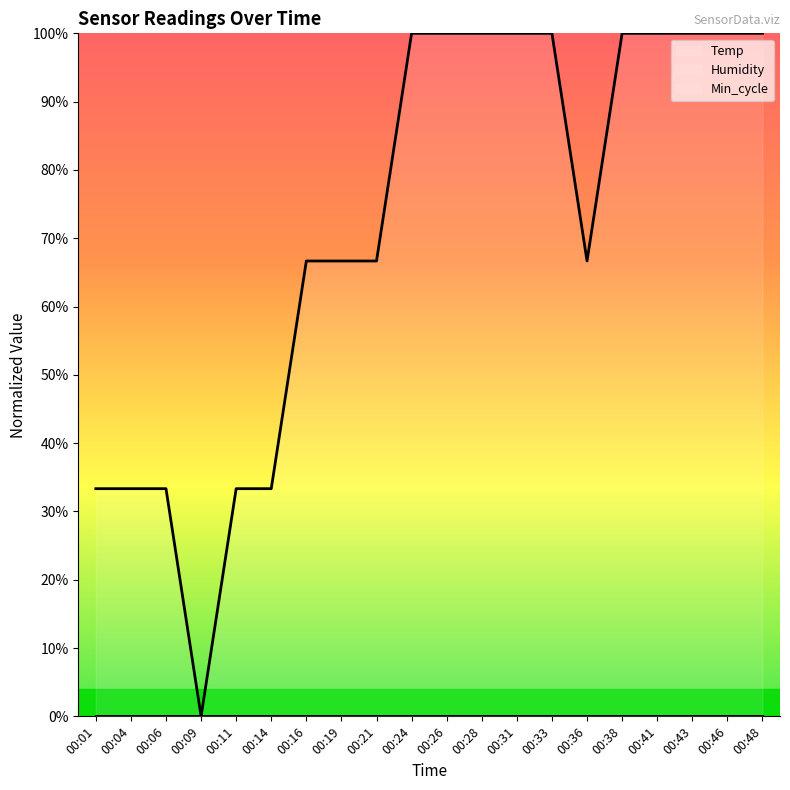

List the labels in order of Humidity value, smallest first.

00:01, 00:04, 00:06, 00:09, 00:11, 00:14, 00:16, 00:19, 00:21, 00:24, 00:26, 00:28, 00:31, 00:33, 00:36, 00:38, 00:41, 00:43, 00:46, 00:48